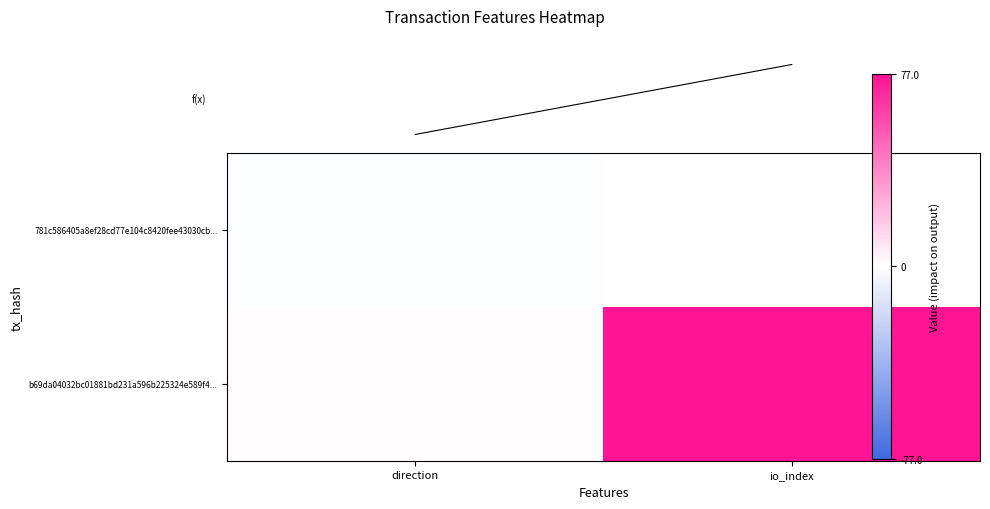

Which series has the largest total across all categories?

b69da04032bc01881bd231a596b225324e589f4...